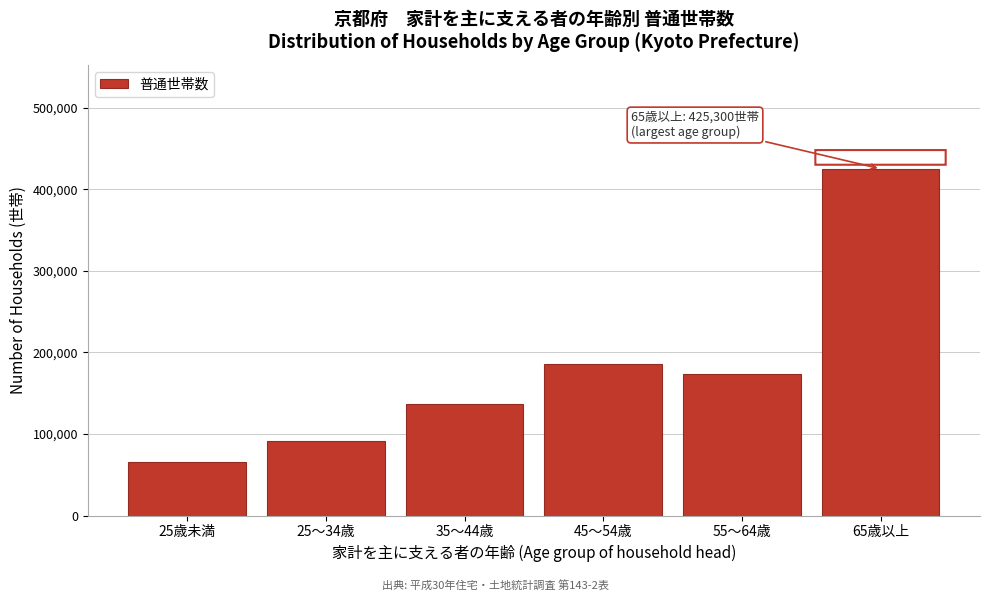

Reading left to right, transcribe all the data shown in this chart.

65600	91100	136700	185400	174200	425300